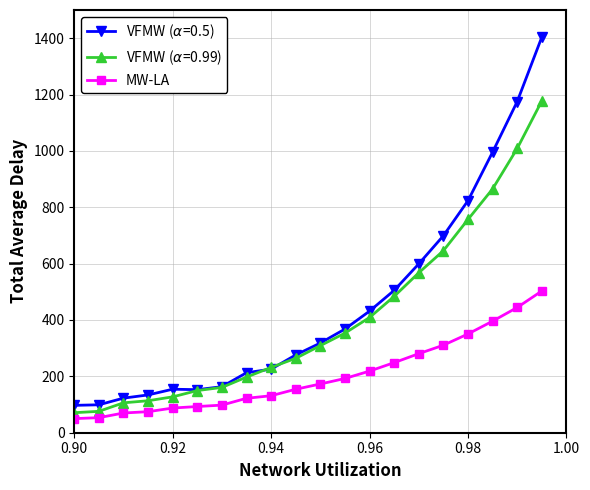

What is the greatest value displayed?

1403.9